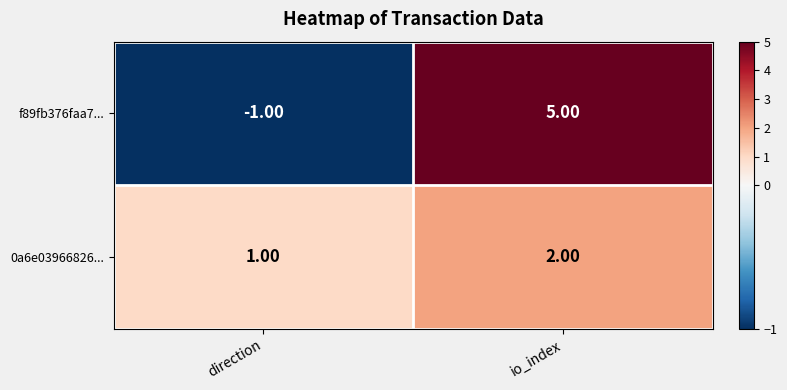

Which category has the lowest value in the f89fb376faa7... series?

direction